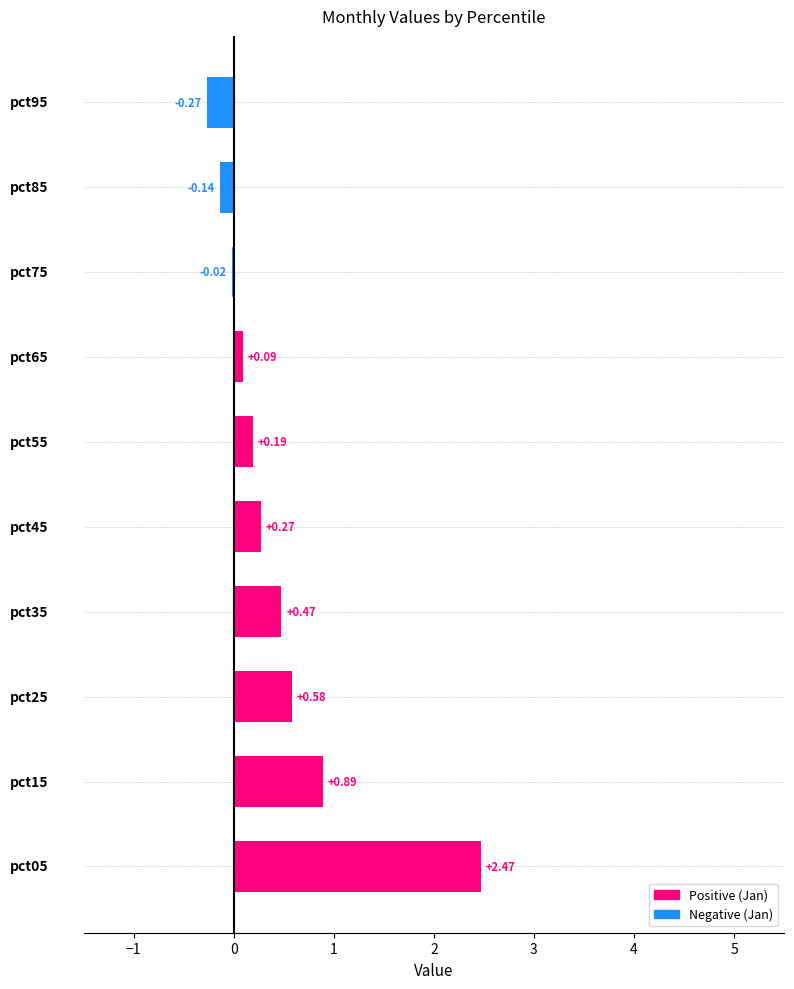

What is the difference between the maximum and minimum values?

2.7